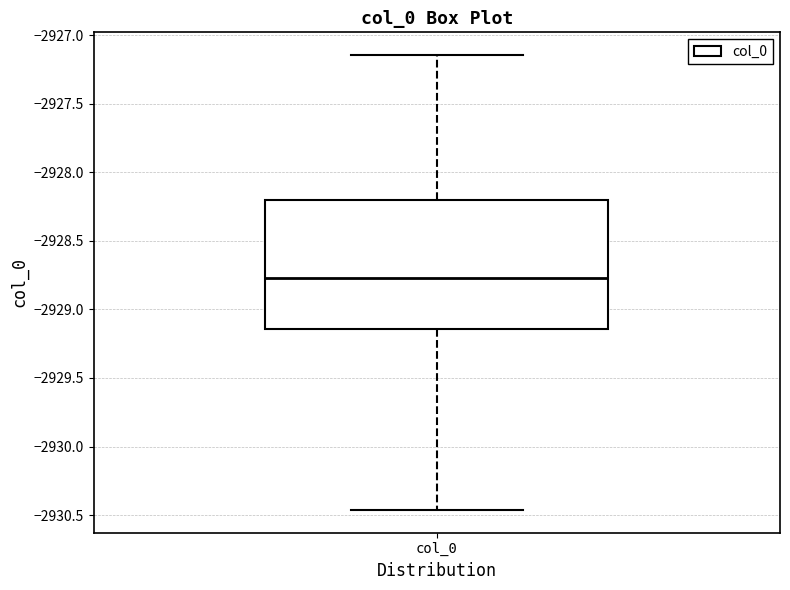

Read this box plot against the y-axis: the position of the median line, the range covered by the box, and the ends of both whiskers. The values are not printed on the chart, so give them approximately, as read against the axis.

median -2928.75, box -2929.15 to -2928.20, whiskers -2930.45 to -2927.15